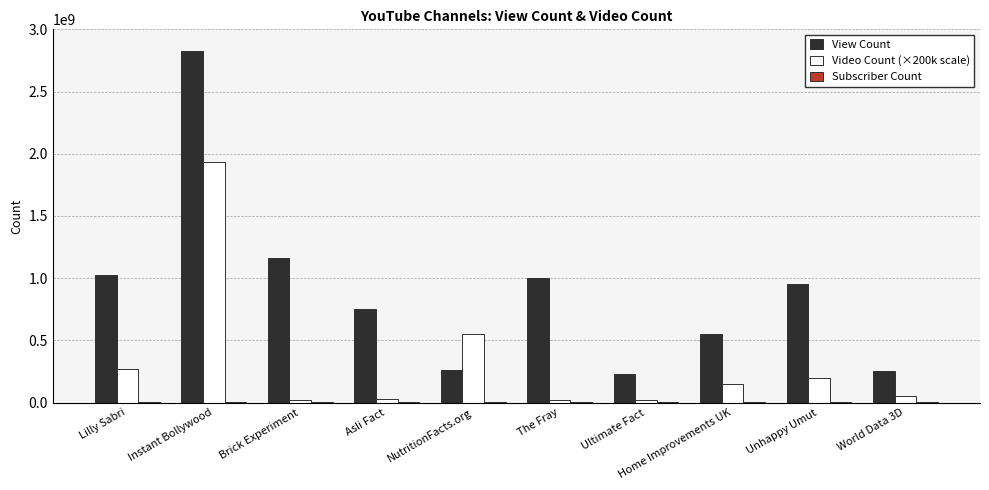

What is the sum of all View Count values?

9016736958